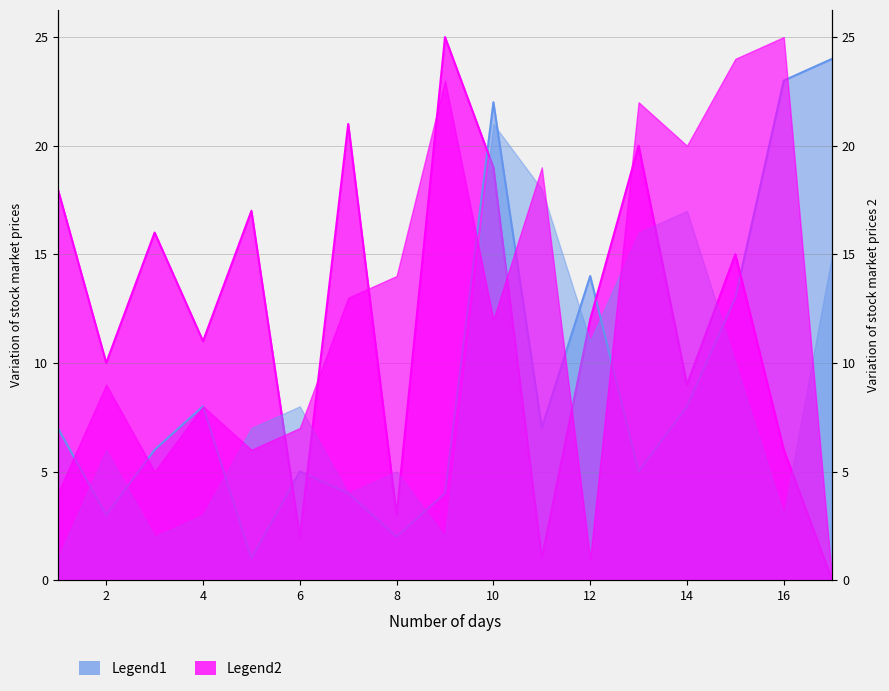

At which category does Partie 1 (col_1) reach its first local valley?

2